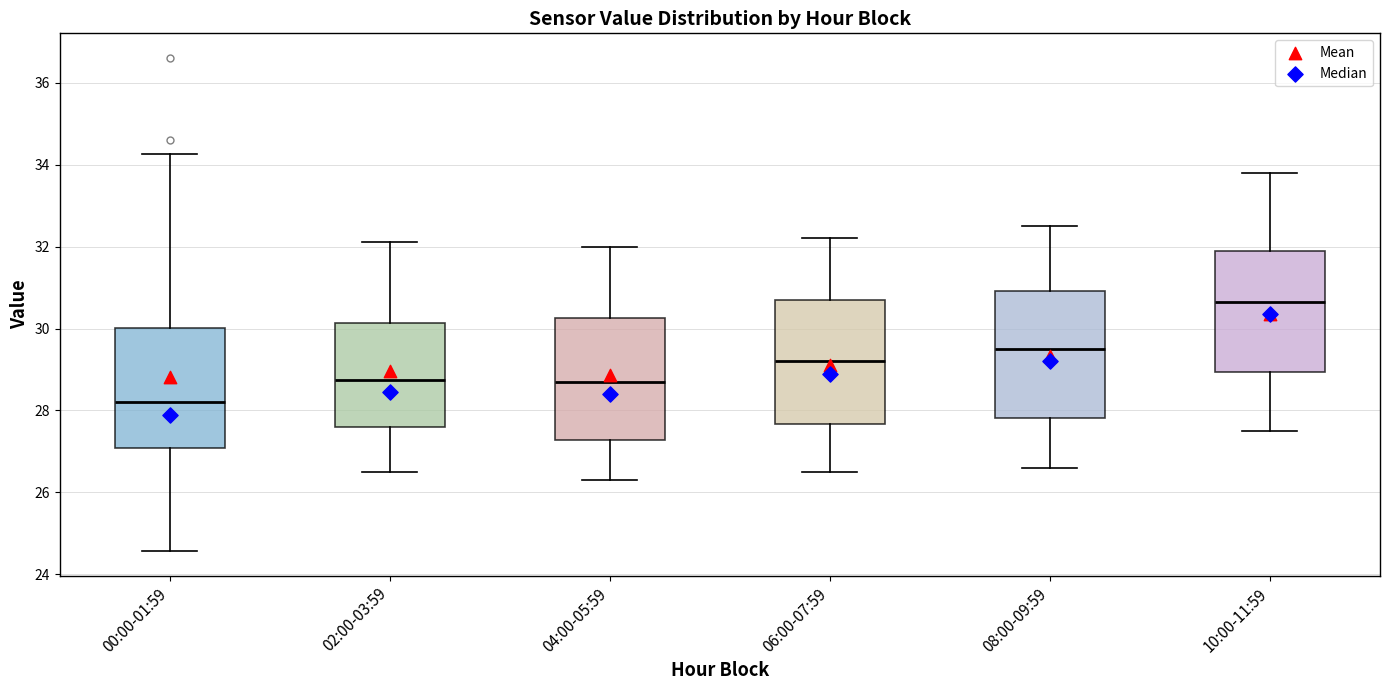

Reading left to right, read every box against the y-axis: the position of its median line, the range the box covers, and the ends of its whiskers. The values are not printed on the chart, so give them approximately, as read against the axis.

00:00-01:59: median 28.2, box 27.0 to 30.0, whiskers 24.6 to 34.2
02:00-03:59: median 28.8, box 27.6 to 30.2, whiskers 26.6 to 32.2
04:00-05:59: median 28.8, box 27.2 to 30.2, whiskers 26.4 to 32.0
06:00-07:59: median 29.2, box 27.6 to 30.8, whiskers 26.6 to 32.2
08:00-09:59: median 29.6, box 27.8 to 31.0, whiskers 26.6 to 32.6
10:00-11:59: median 30.6, box 29.0 to 32.0, whiskers 27.6 to 33.8